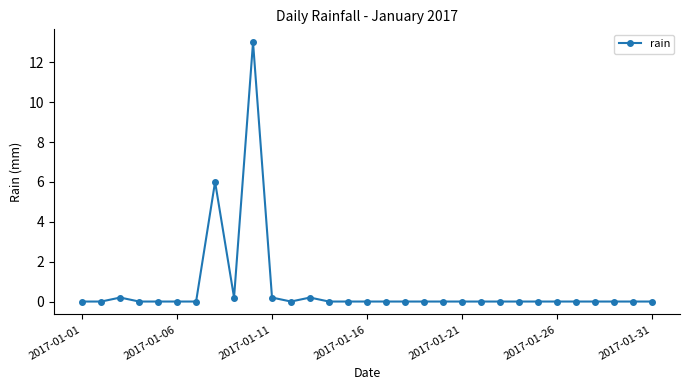

True or false: the data has more than 1 interior local peaks.

True